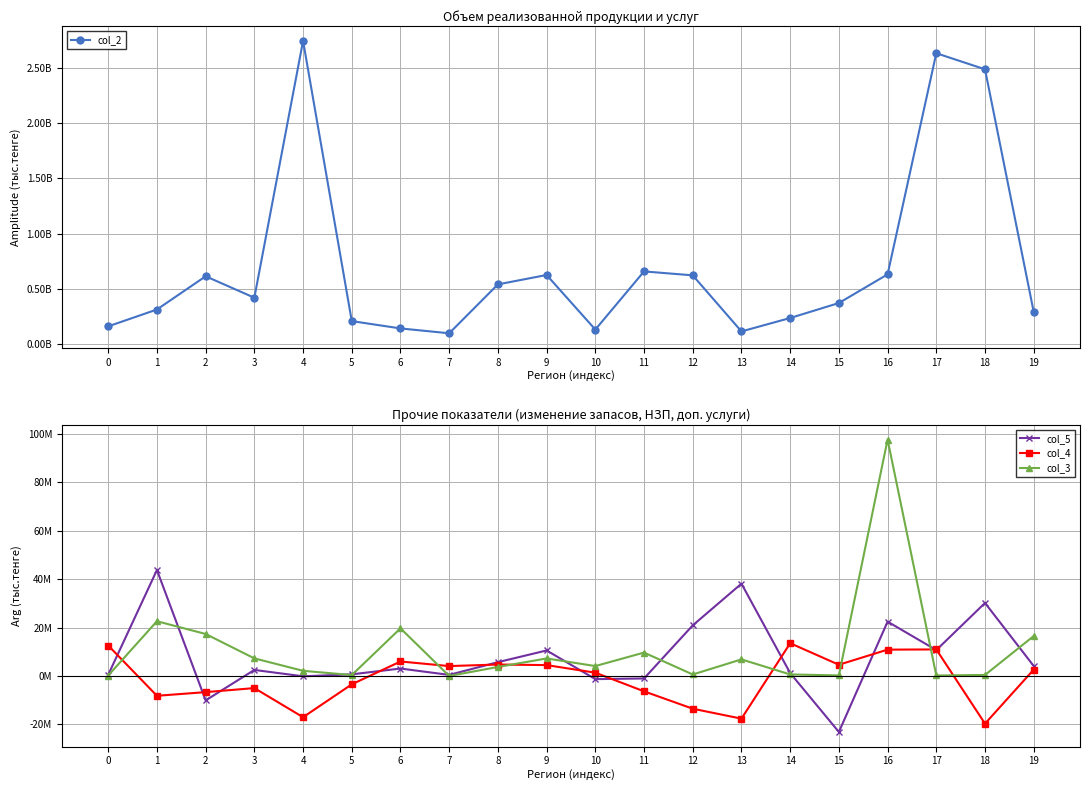

At which label is col_5 closest to 10318383?

9